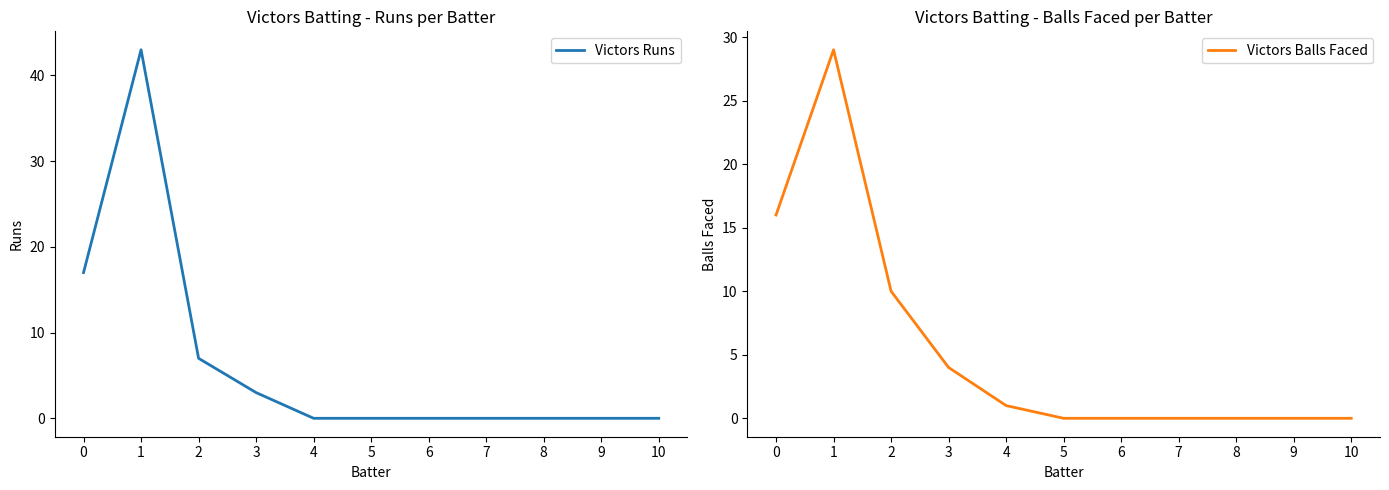

Is it true that Victors Balls Faced equals 0 at 4?

False